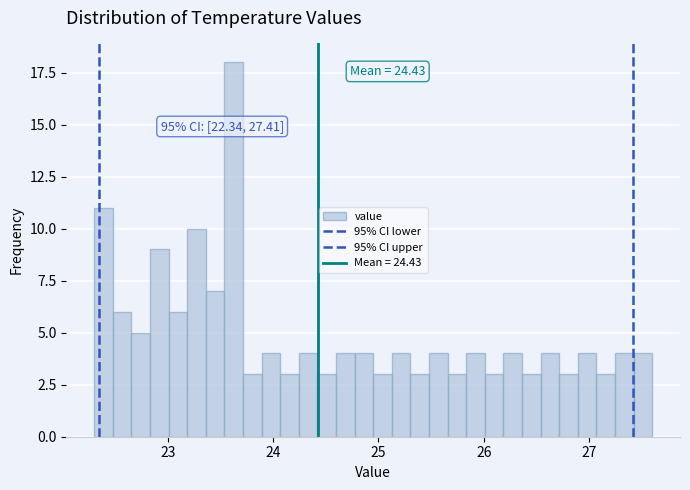

Around what value on the x-axis is the tallest bar? Give the approximate position of its centre, as read against the axis.

23.6